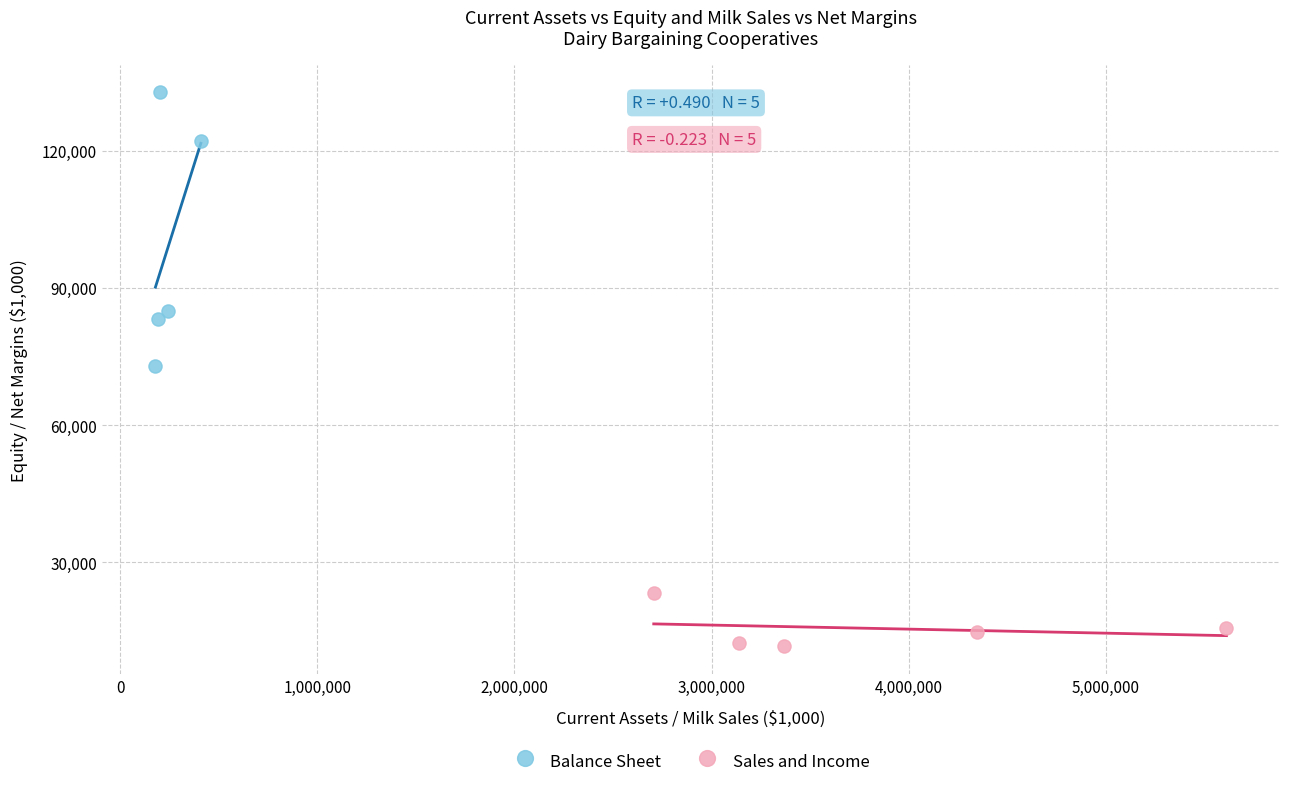

Which series contains the lowest Y value?

Sales and Income